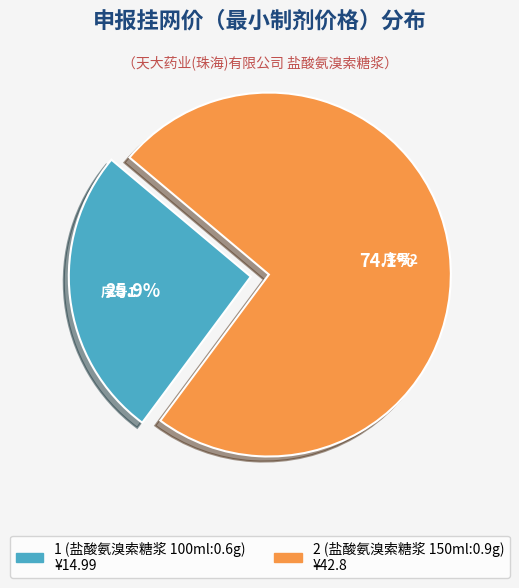

To the nearest percent, what is the average slice percentage?

50%